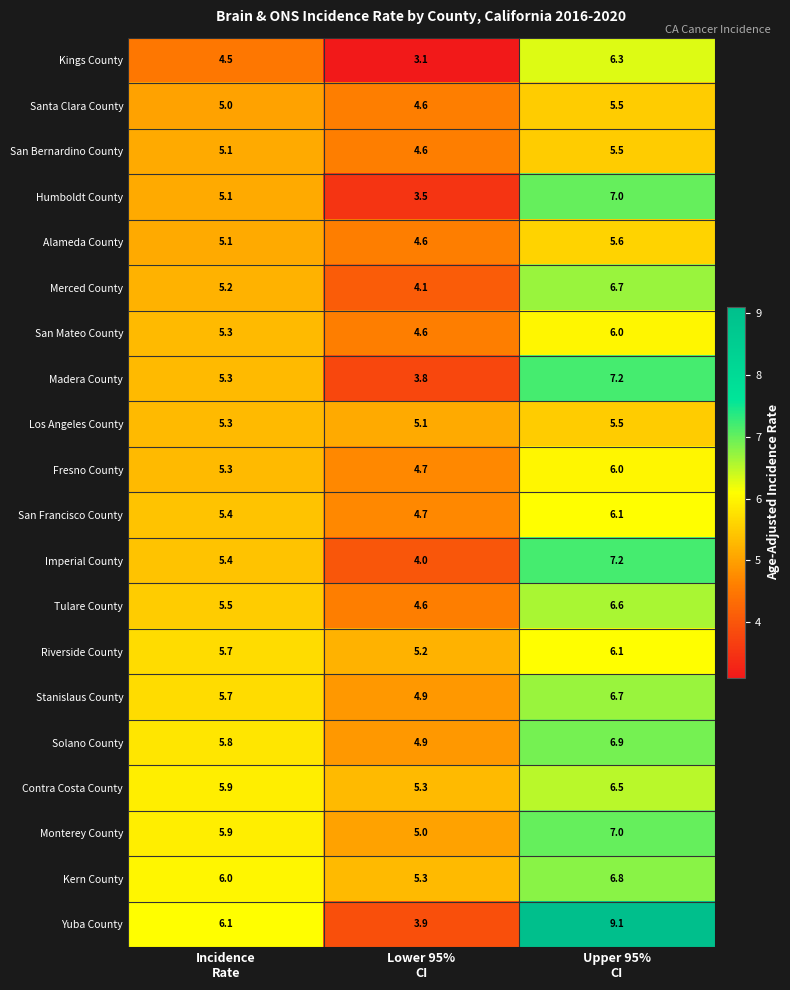

How many categories are shown in the chart?

3